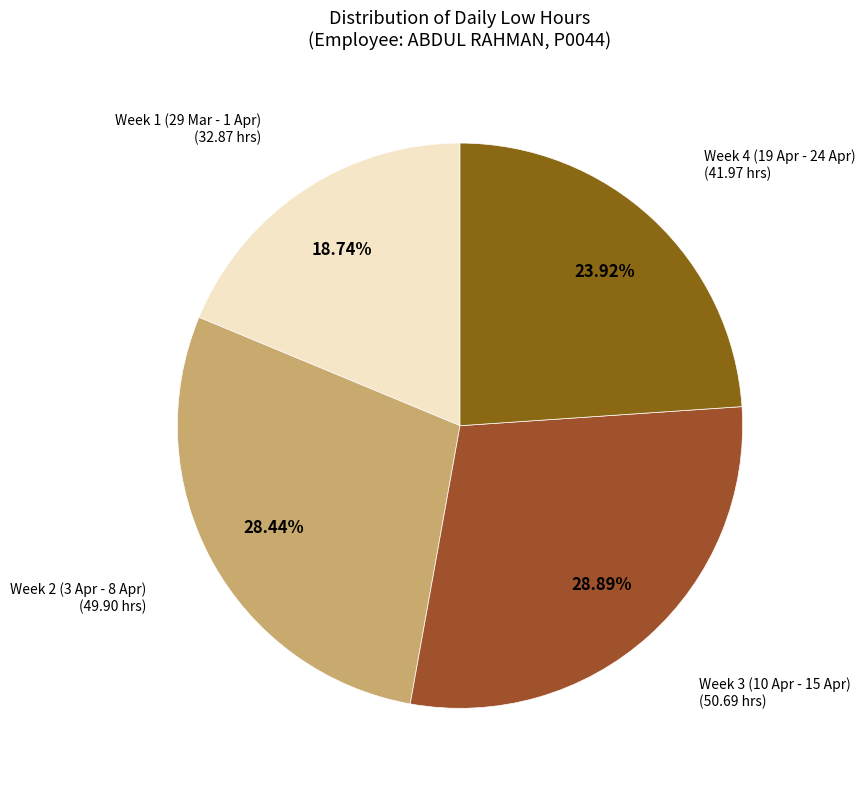

How many slices are in this pie chart?

4